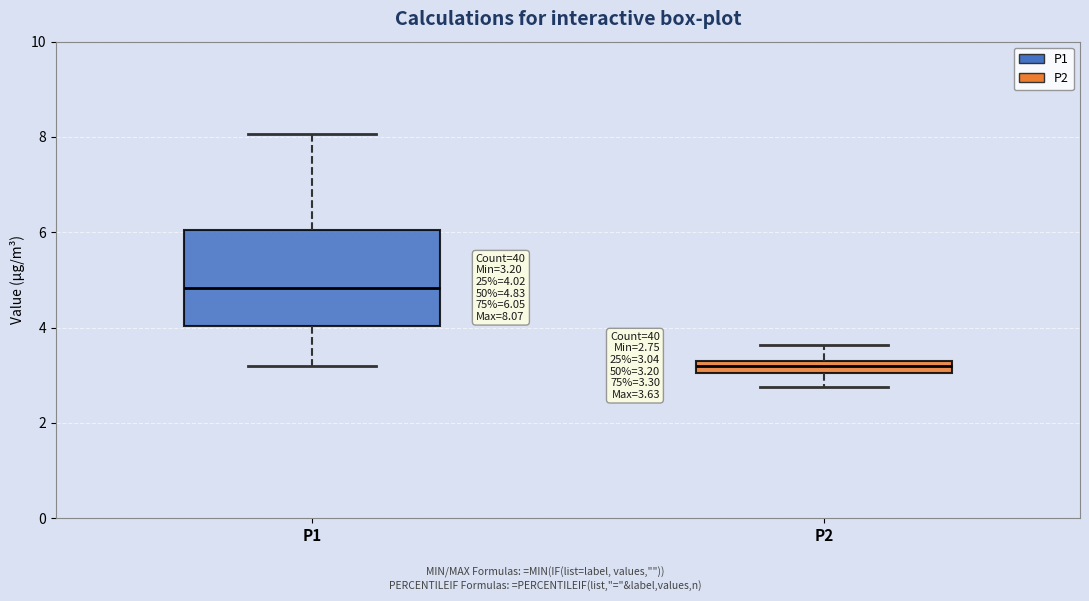

Which box has the lowest median line?

P2